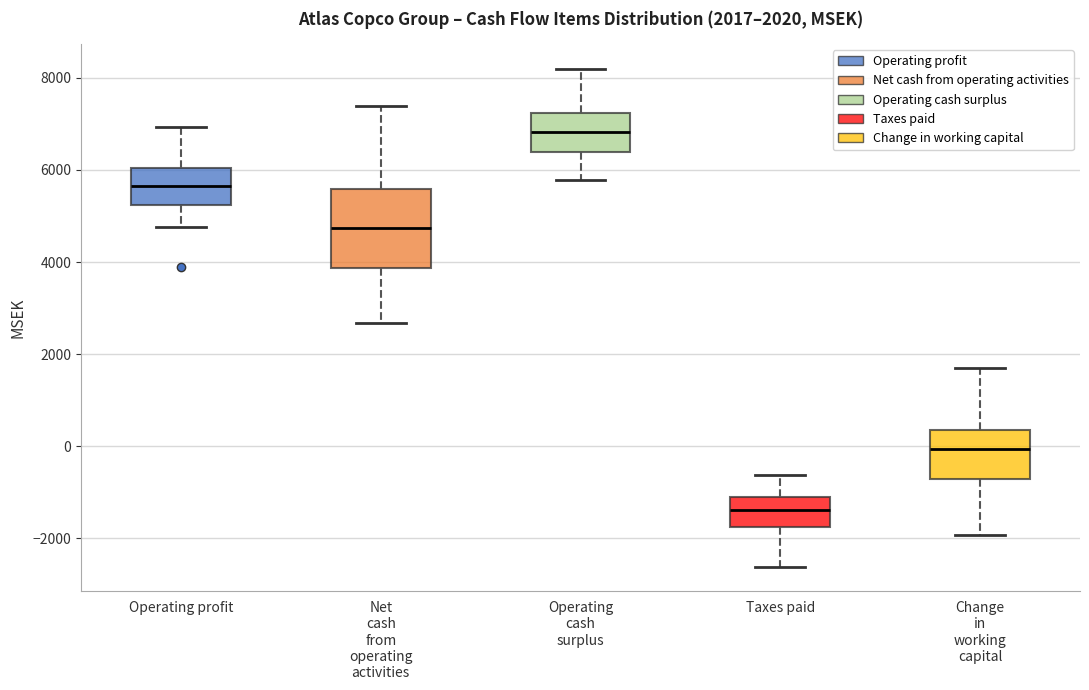

Comparing the boxes themselves (not the whiskers), which one is the tallest?

Net cash from operating activities